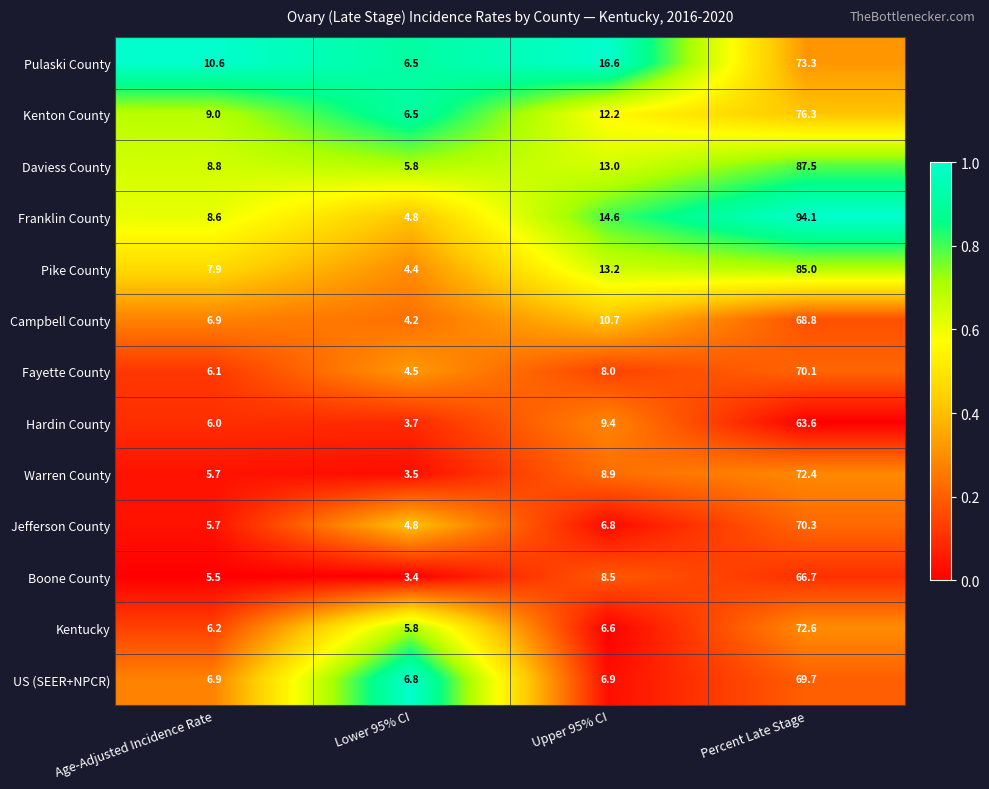

At Upper 95% CI, list the series in order from largest to smallest.

Pulaski County, Franklin County, Pike County, Daviess County, Kenton County, Campbell County, Hardin County, Warren County, Boone County, Fayette County, US (SEER+NPCR), Jefferson County, Kentucky